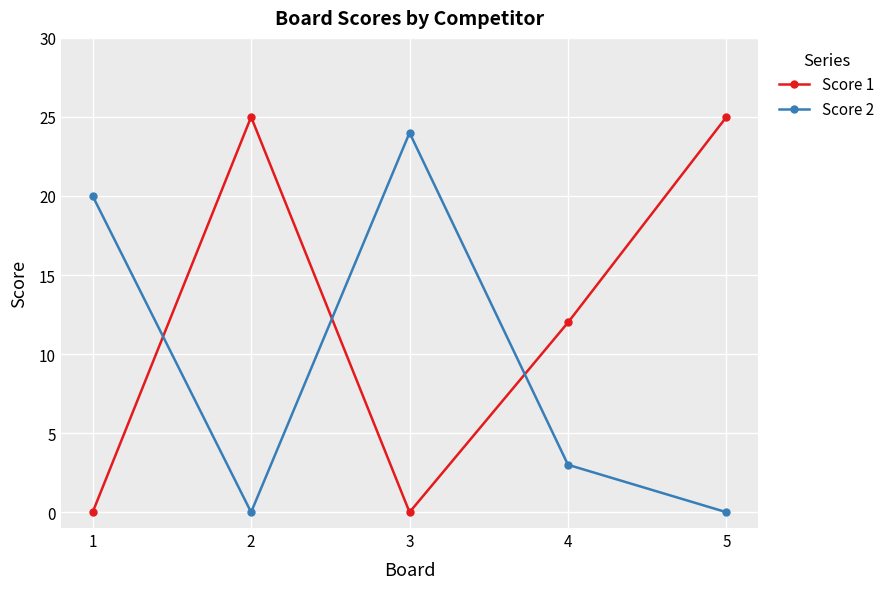

What is the spread (max minus min) of values at 4?

9